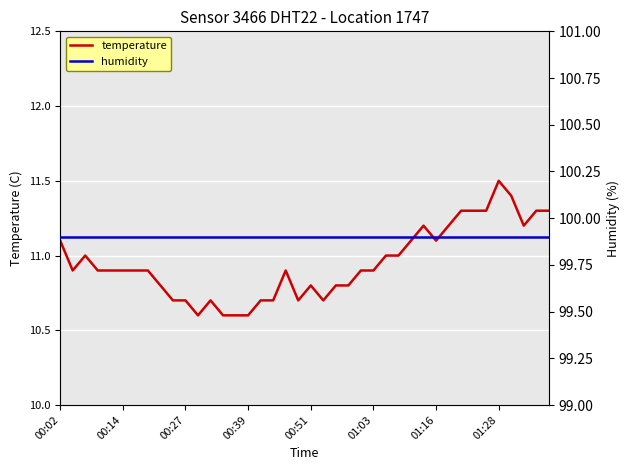

Is this an area chart (filled region under the line)?

No